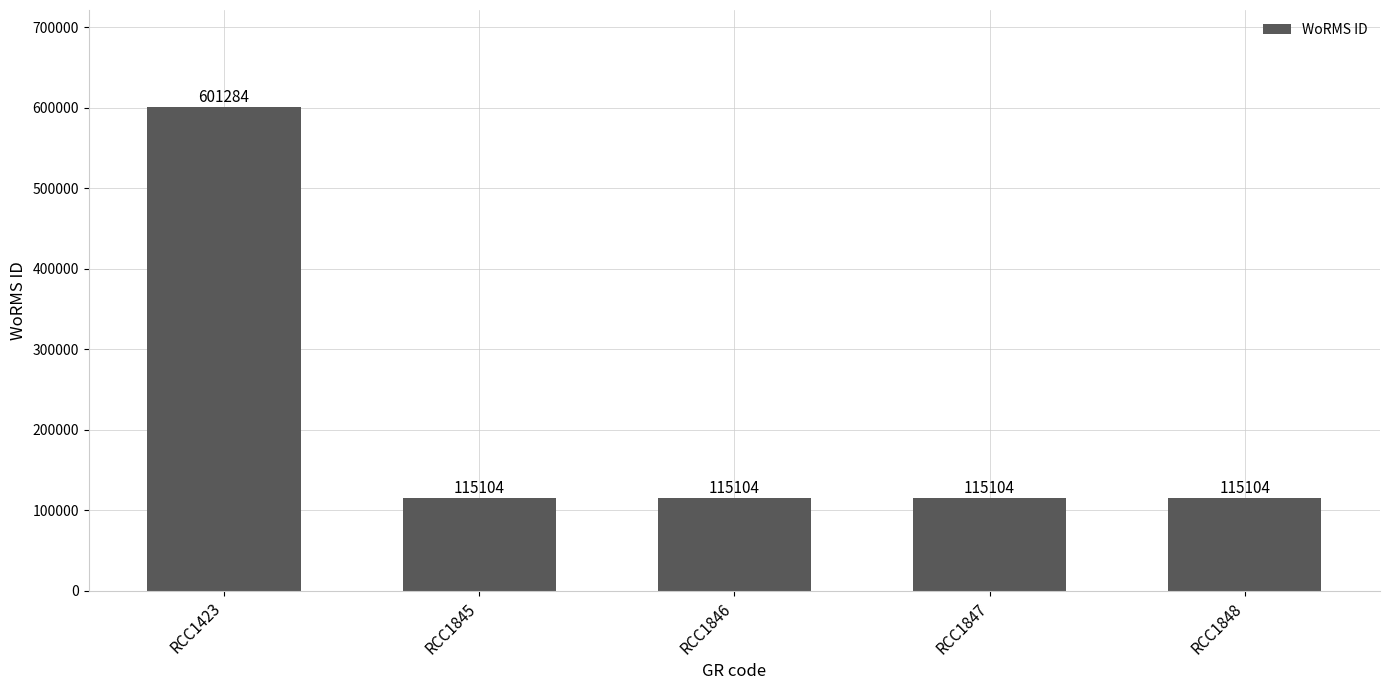

Which category has the highest value across all series?

RCC1423